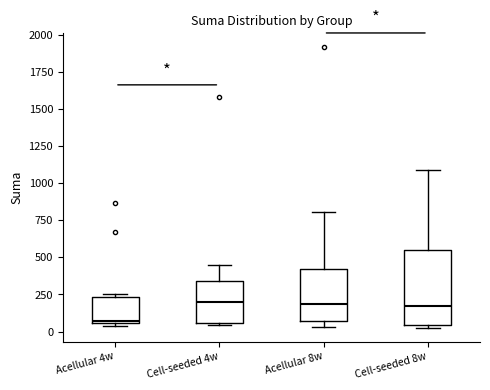

Reading left to right, read every box against the y-axis: the position of its median line, the range the box covers, and the ends of its whiskers. The values are not printed on the chart, so give them approximately, as read against the axis.

Acellular 4w: median 50 (just above the box's lower edge), box 50 to 250, whiskers 50 (just below the box's lower edge) to 250 (just above the box's upper edge)
Cell-seeded 4w: median 200, box 50 to 350, whiskers 50 (just below the box's lower edge) to 450
Acellular 8w: median 200, box 50 to 400, whiskers 50 (just below the box's lower edge) to 800
Cell-seeded 8w: median 150, box 50 to 550, whiskers 50 (just below the box's lower edge) to 1100